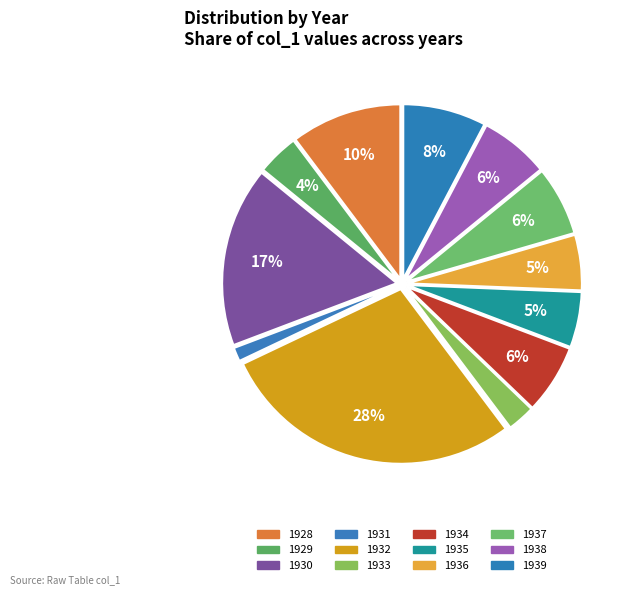

Does 1932 account for over 50% of the chart?

No